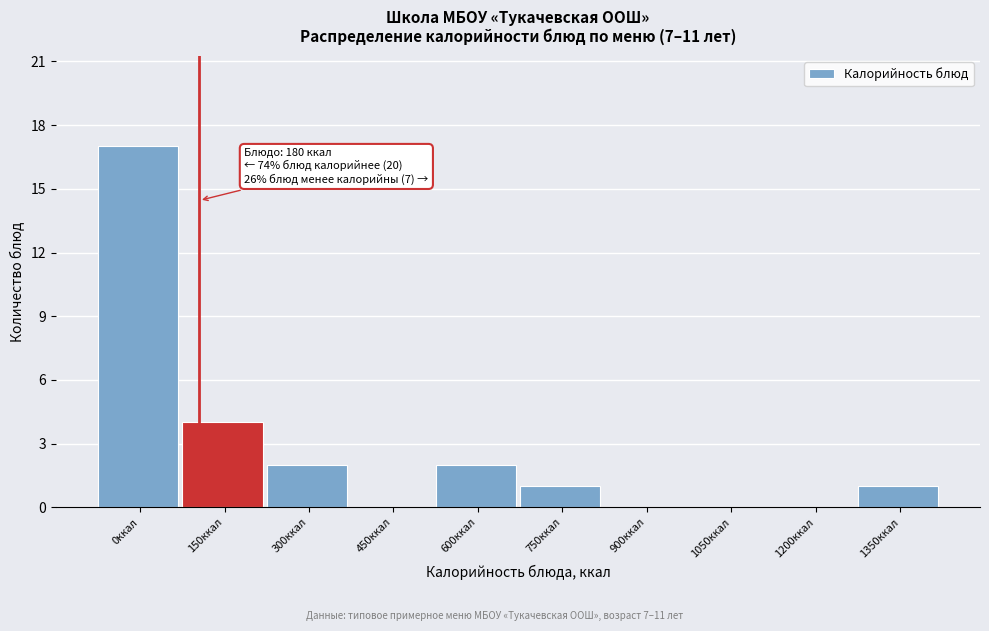

Reading left to right, what are all the values shown in this chart?

0ккал=17	150ккал=4	300ккал=2	450ккал=0	600ккал=2	750ккал=1	900ккал=0	1050ккал=0	1200ккал=0	1350ккал=1